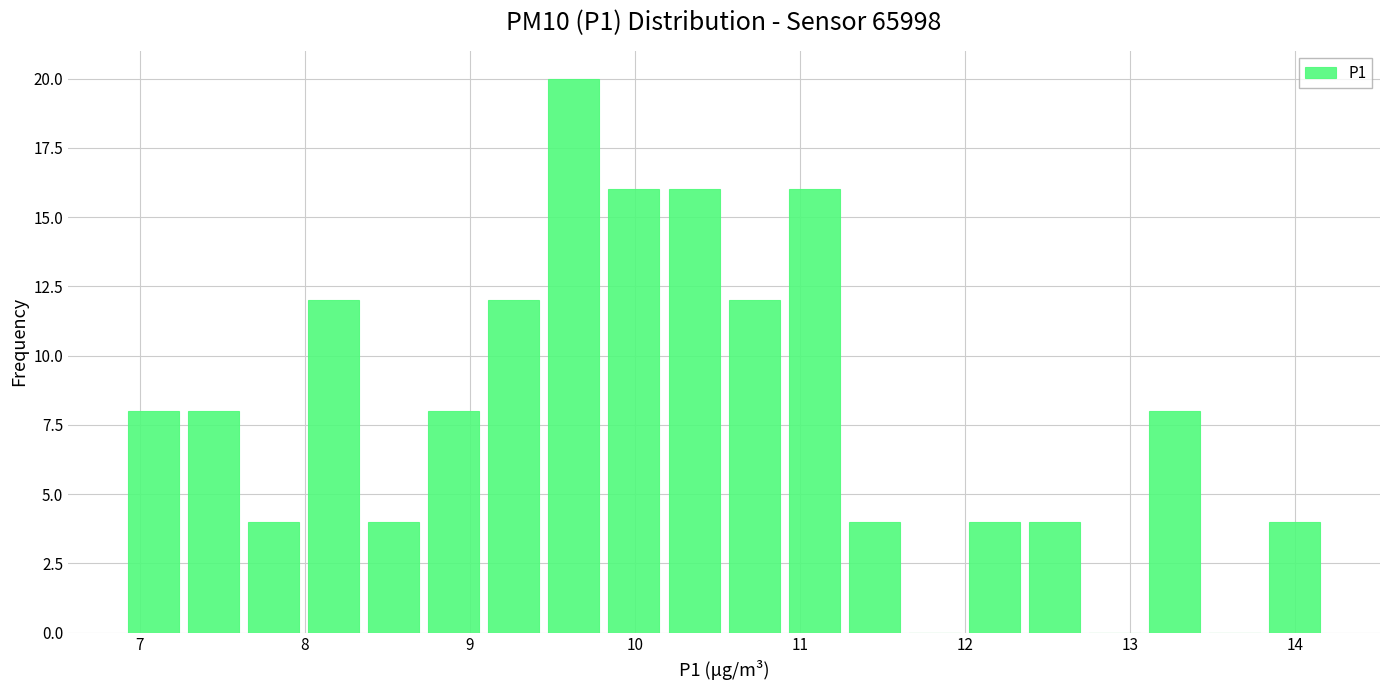

Read against the x-axis, roughly where is the centre of the tallest bar?

9.6